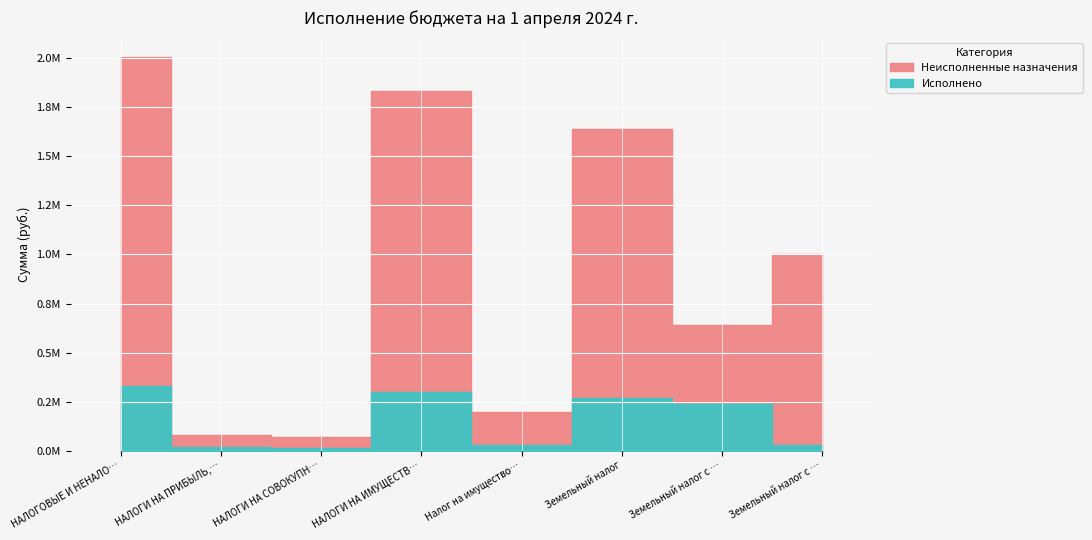

How many data points in Неисполненные назначения are less than 971427?

4